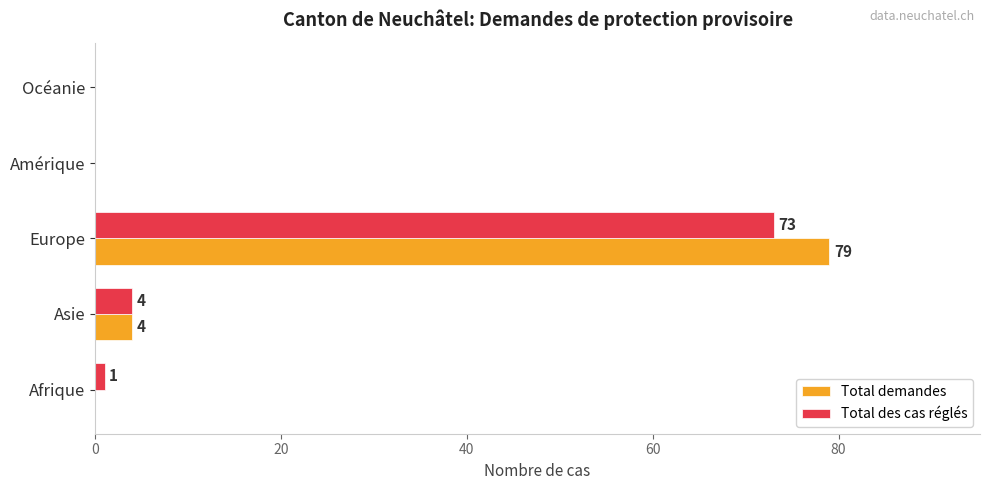

Is it true that Total des cas réglés equals 1 at Afrique?

True